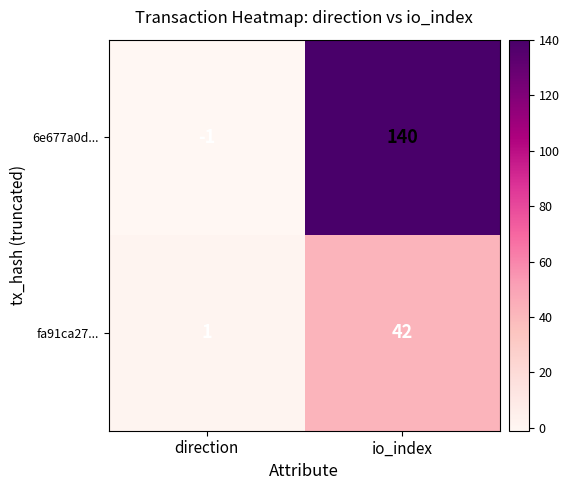

What is the total value across all series at io_index?

182